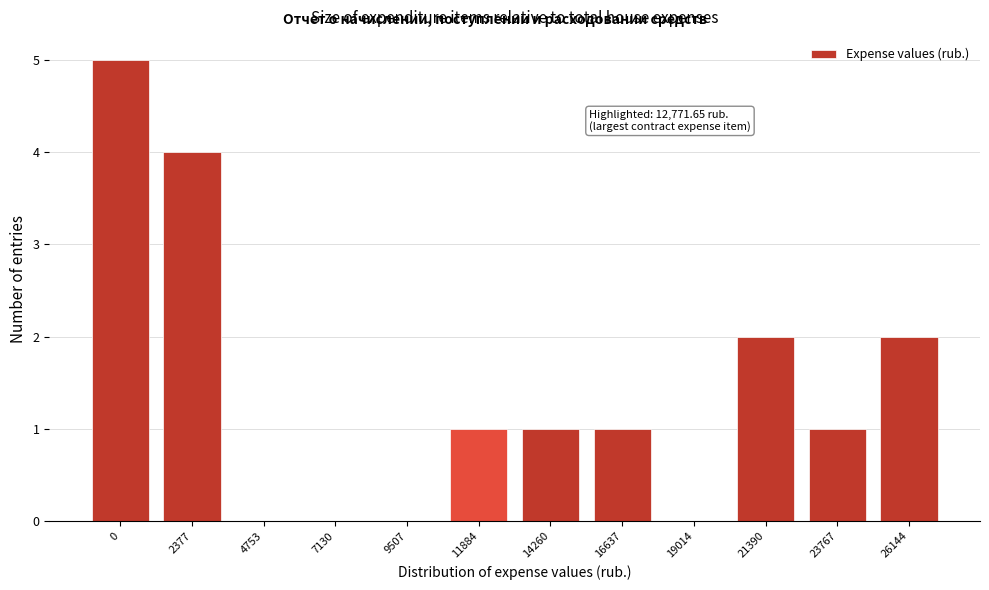

Reading left to right, transcribe all the data shown in this chart.

0=5	2377=4	4753=0	7130=0	9507=0	11884=1	14260=1	16637=1	19014=0	21390=2	23767=1	26144=2